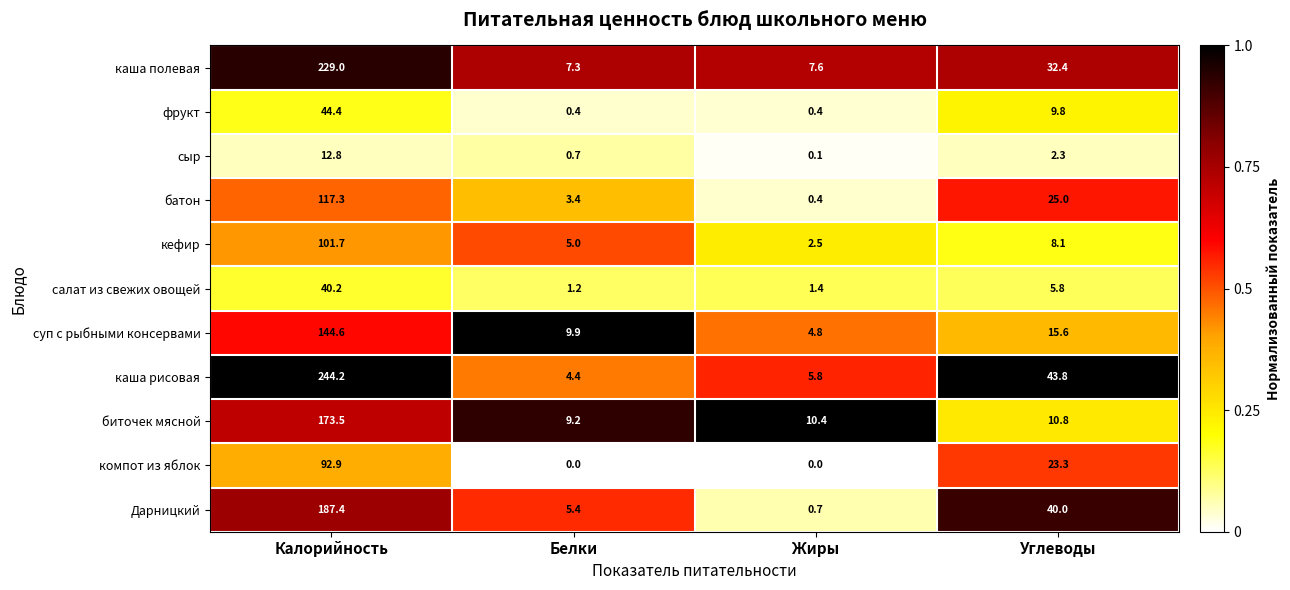

What is the greatest value displayed?

244.2